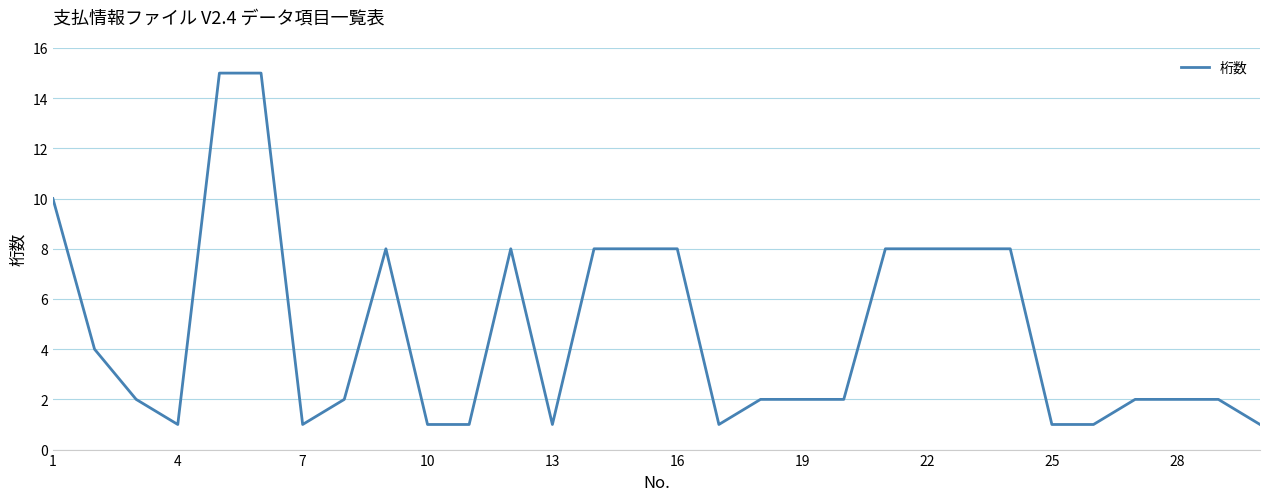

Reading left to right, transcribe all the data shown in this chart.

10	4	2	1	15	15	1	2	8	1	1	8	1	8	8	8	1	2	2	2	8	8	8	8	1	1	2	2	2	1